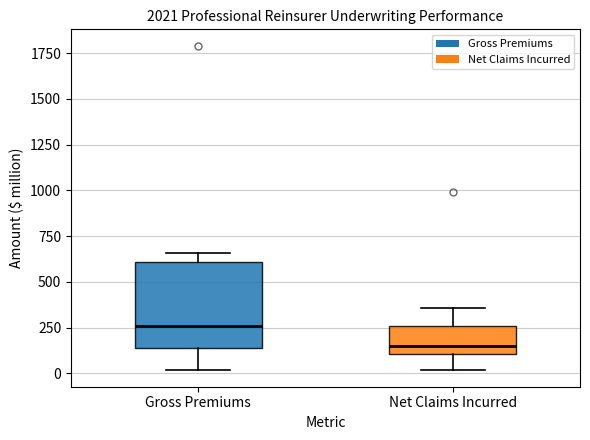

Reading left to right, read every box against the y-axis: the position of its median line, the range the box covers, and the ends of its whiskers. The values are not printed on the chart, so give them approximately, as read against the axis.

Gross Premiums: median 250, box 150 to 600, whiskers 0 to 650
Net Claims Incurred: median 150, box 100 to 250, whiskers 0 to 350